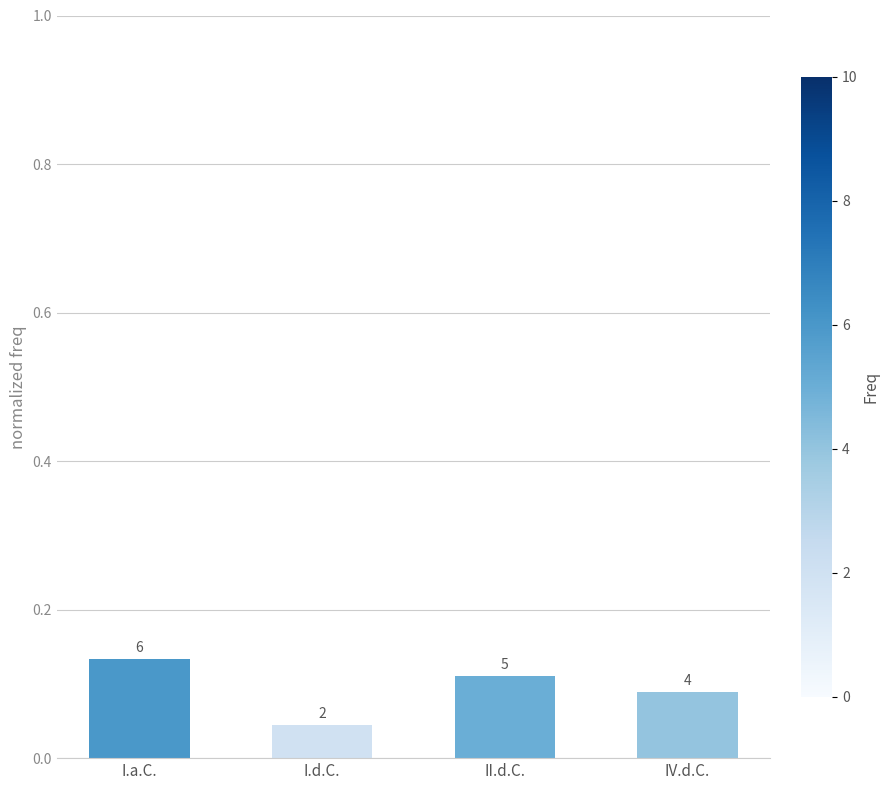

What is the label of the 3rd bar from the right?

I.d.C.